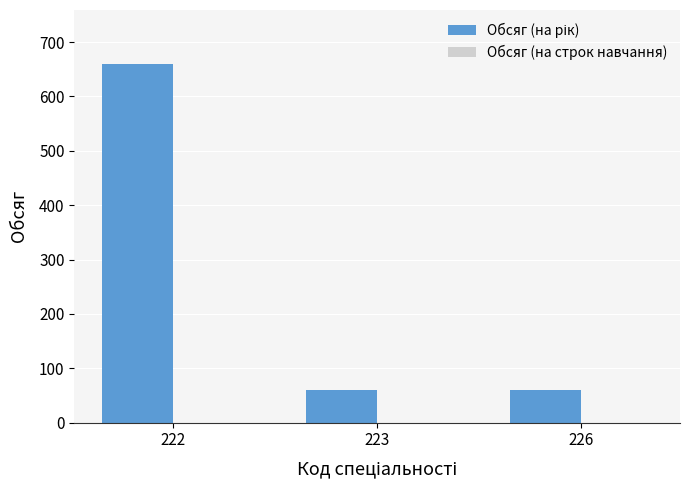

Reading left to right, list all the values displayed in this chart.

222=660	223=60	226=60